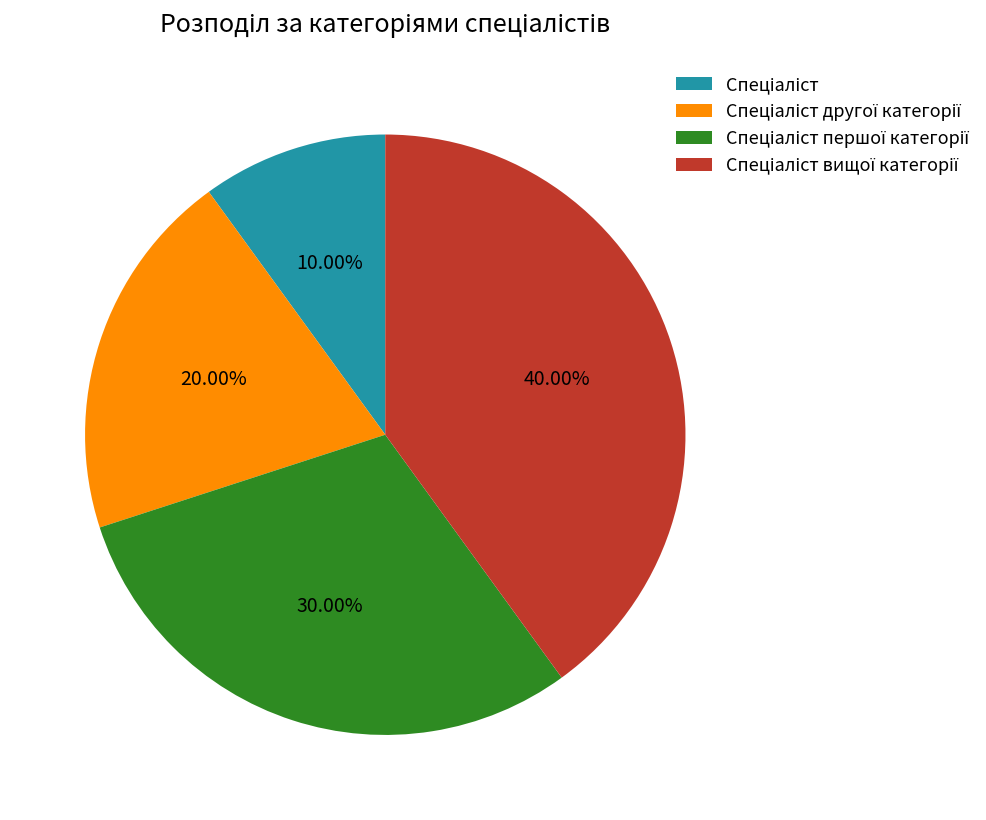

Does any single category account for the majority?

No